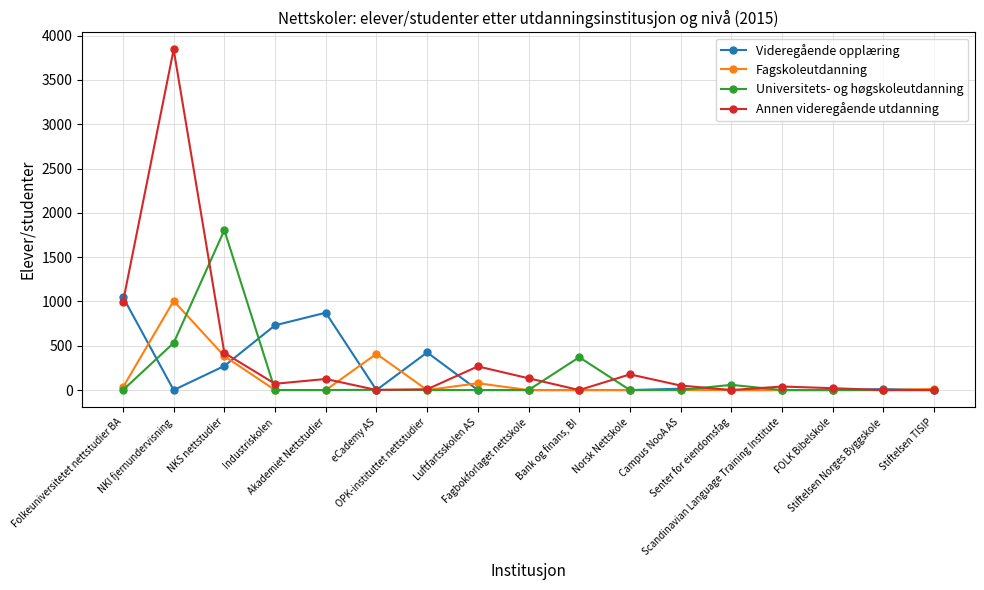

What is the value of the Fagskoleutdanning point at the 3rd from the left?

383